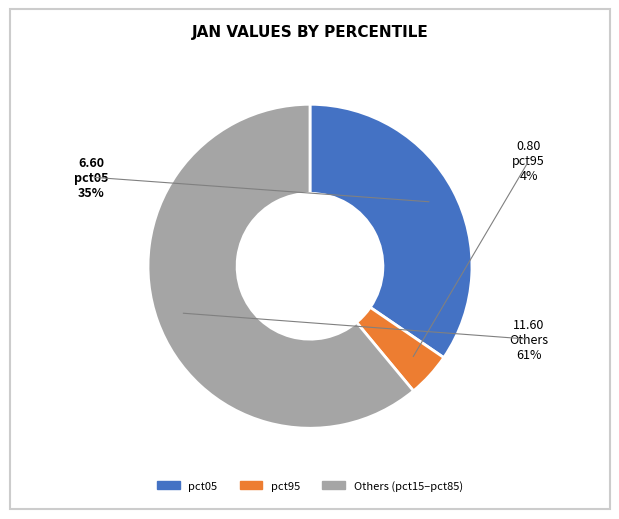

Does any single category account for the majority?

Yes